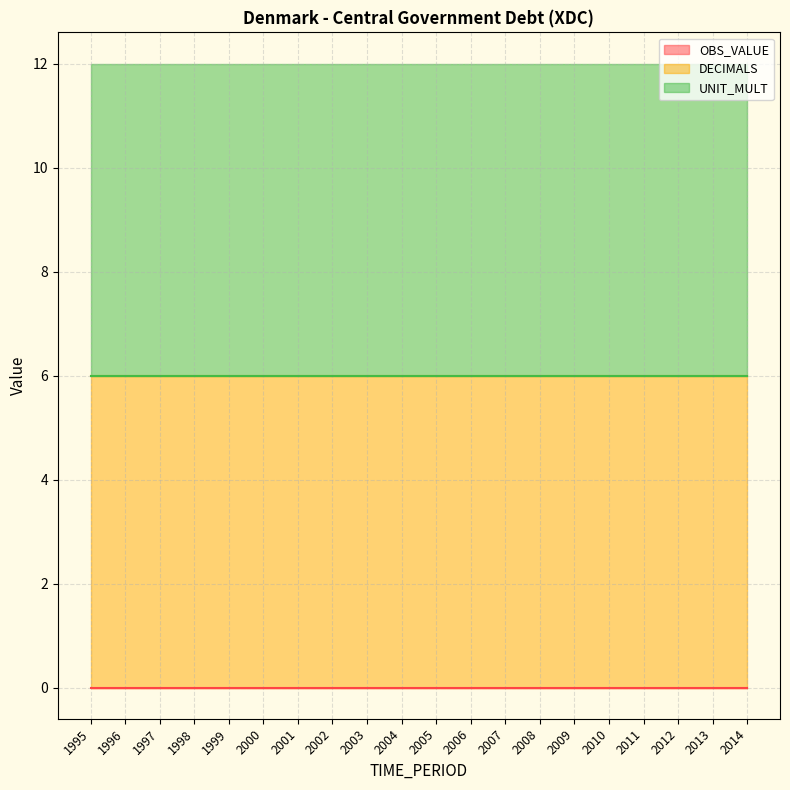

Count the number of categories in the chart.

20